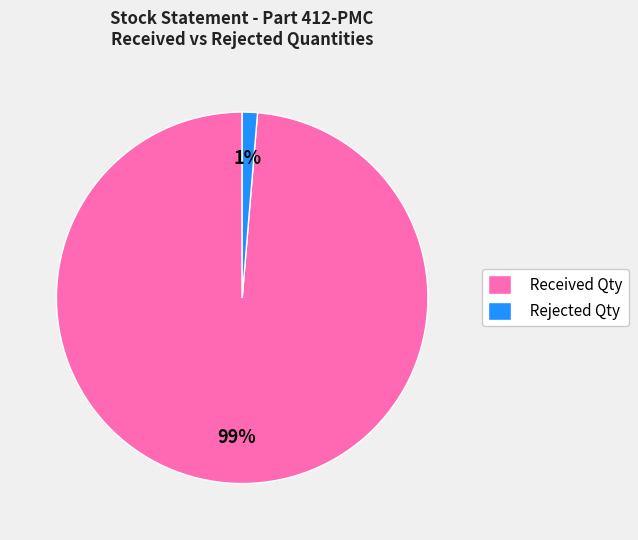

To the nearest percent, what is the combined percentage of Rejected Qty and Received Qty?

100%